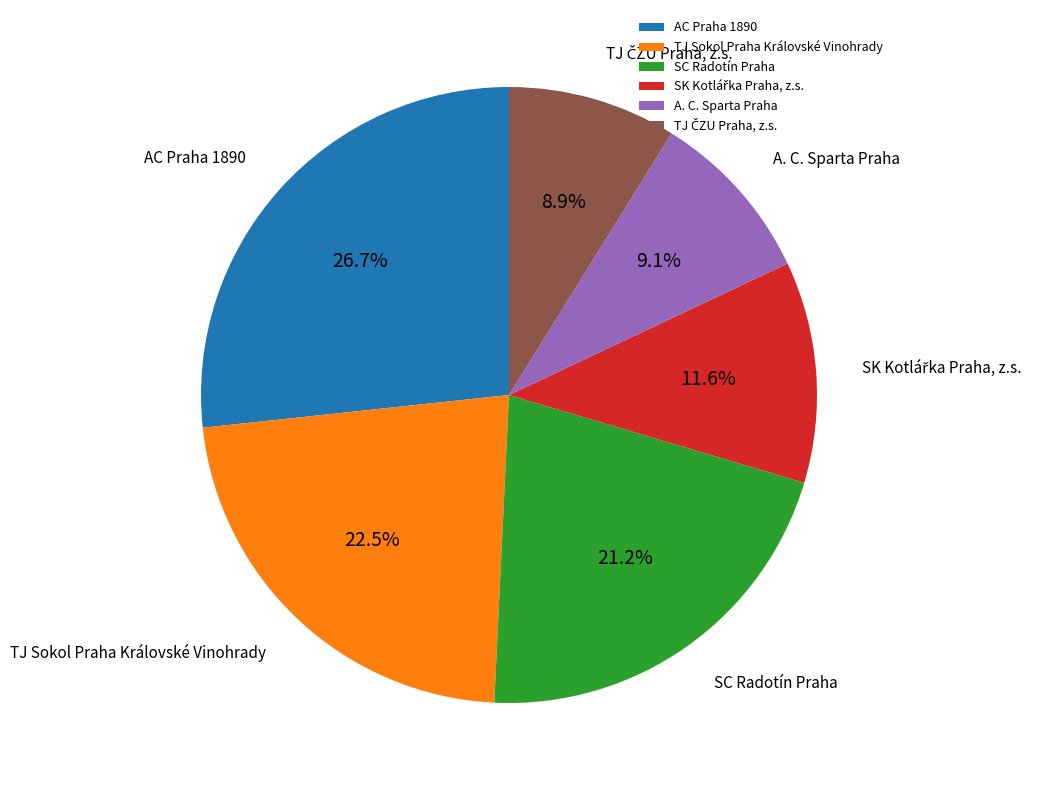

How many segments does this pie chart have?

6